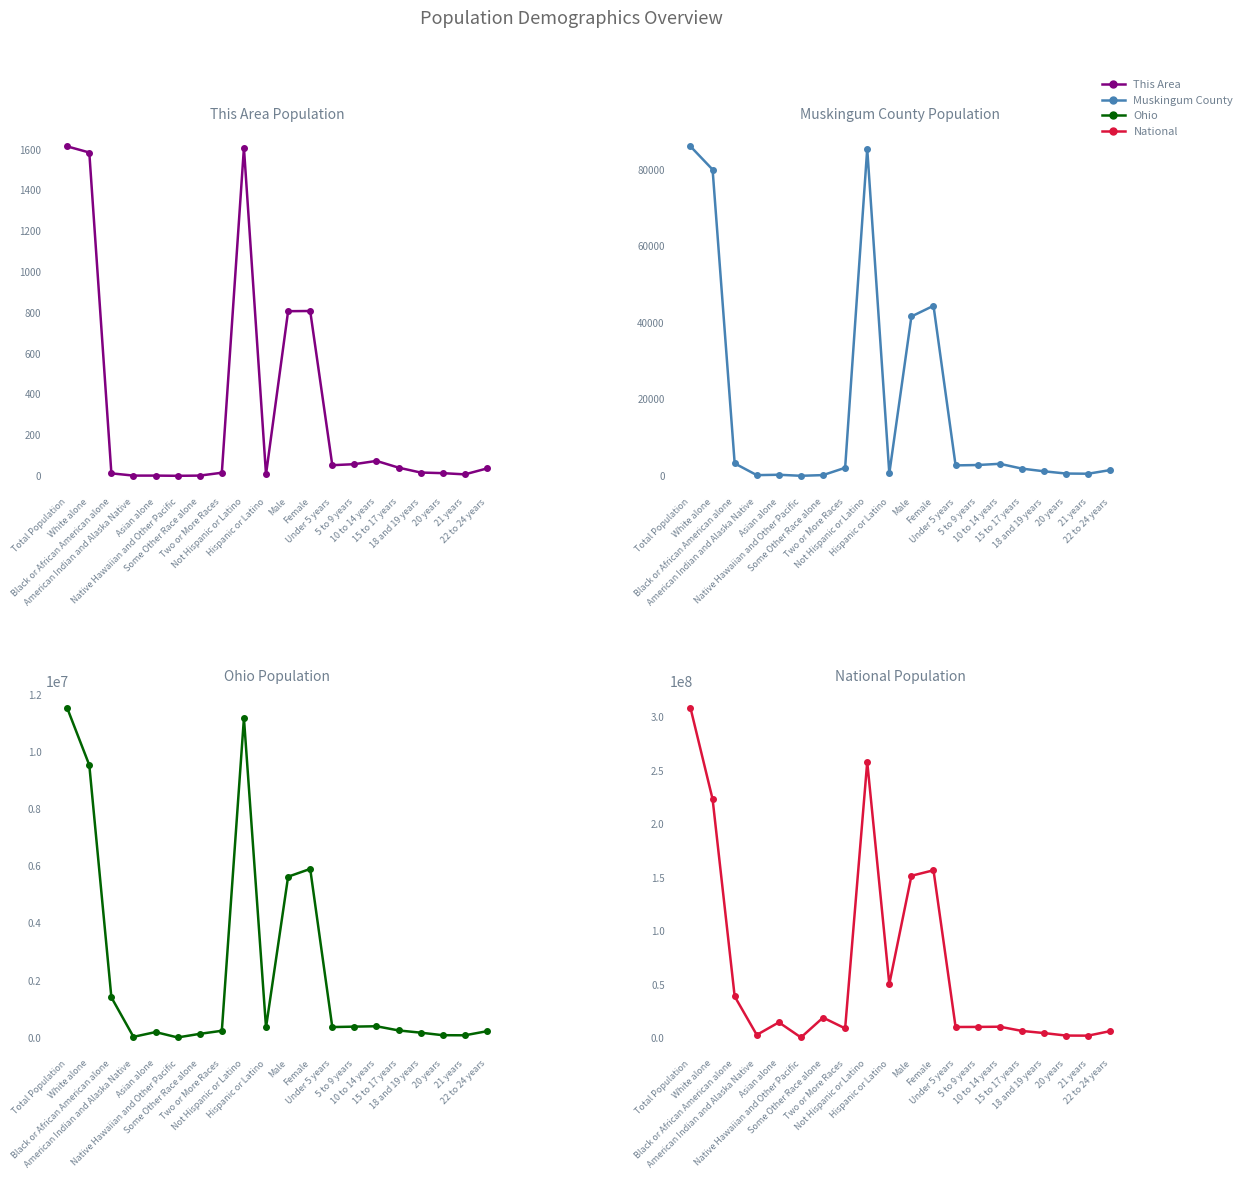

At 5 to 9 years, list the series in order from smallest to largest.

This Area, Muskingum County, Ohio, National